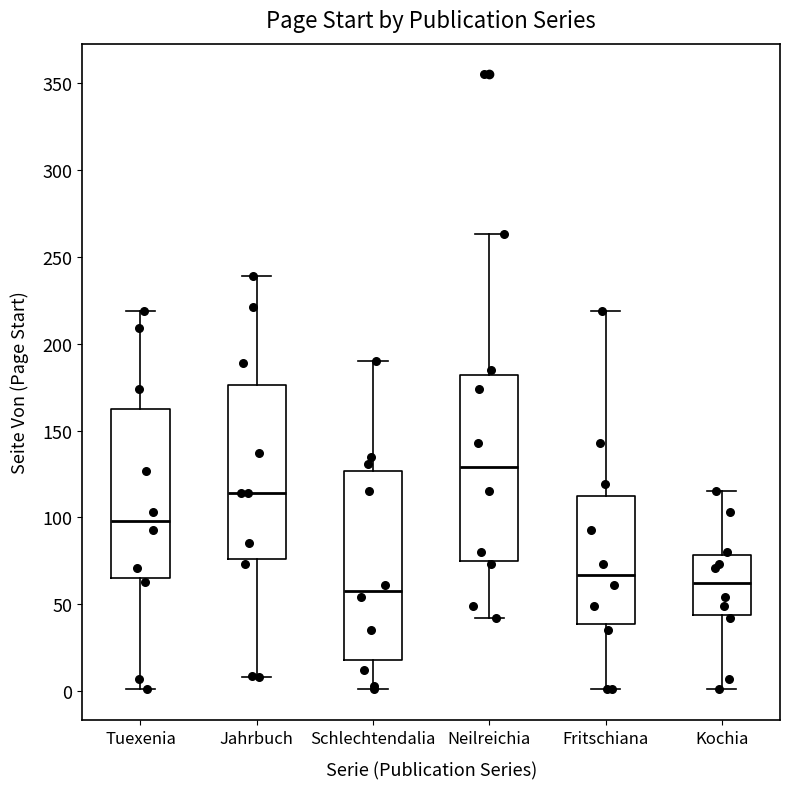

Reading left to right, transcribe this box plot: for each box, give where its median line is, the range the box spans, and where its two whiskers end, as read against the y-axis. The values are not printed on the chart, so give them approximately, as read against the axis.

Tuexenia: median 100, box 65 to 160, whiskers 0 to 220
Jahrbuch: median 115, box 75 to 175, whiskers 10 to 240
Schlechtendalia: median 60, box 20 to 125, whiskers 0 to 190
Neilreichia: median 130, box 75 to 180, whiskers 40 to 265
Fritschiana: median 65, box 40 to 115, whiskers 0 to 220
Kochia: median 65, box 45 to 80, whiskers 0 to 115